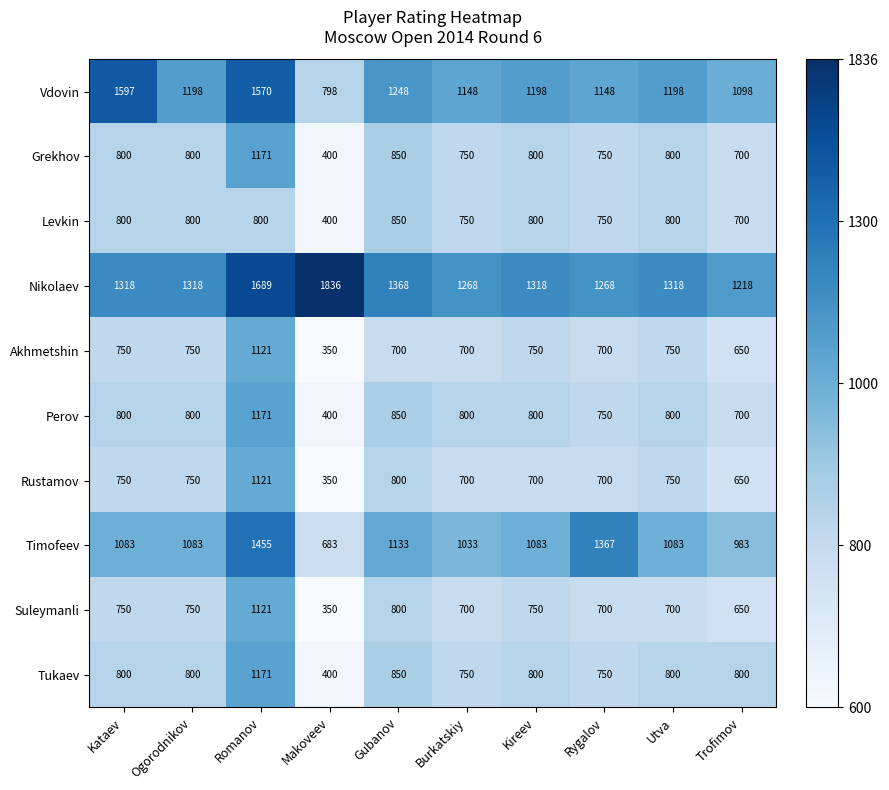

Which series has the widest spread of values?

Vdovin